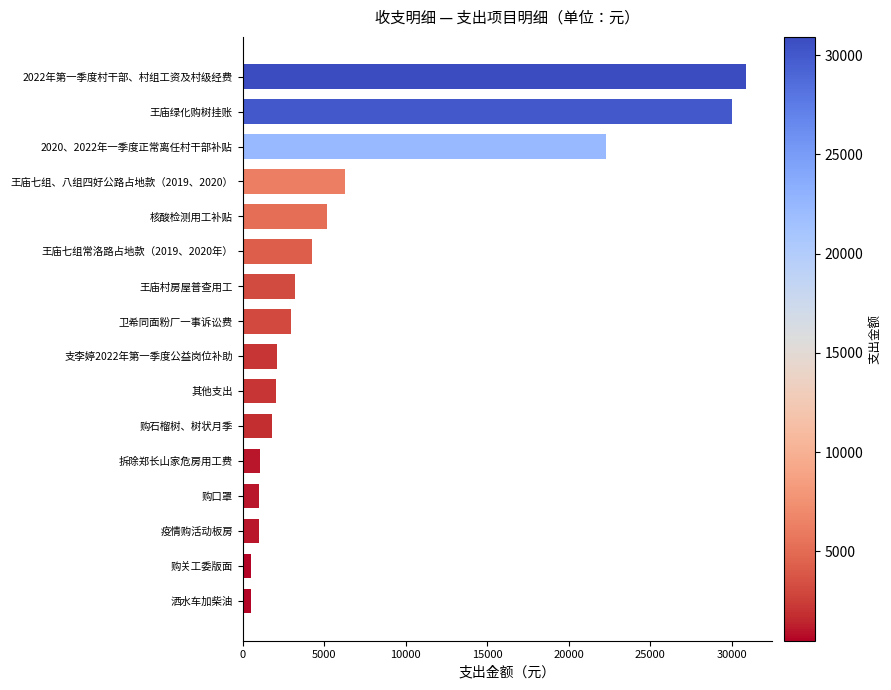

At which label is the value closest to 15707?

2020、2022年一季度正常离任村干部补贴